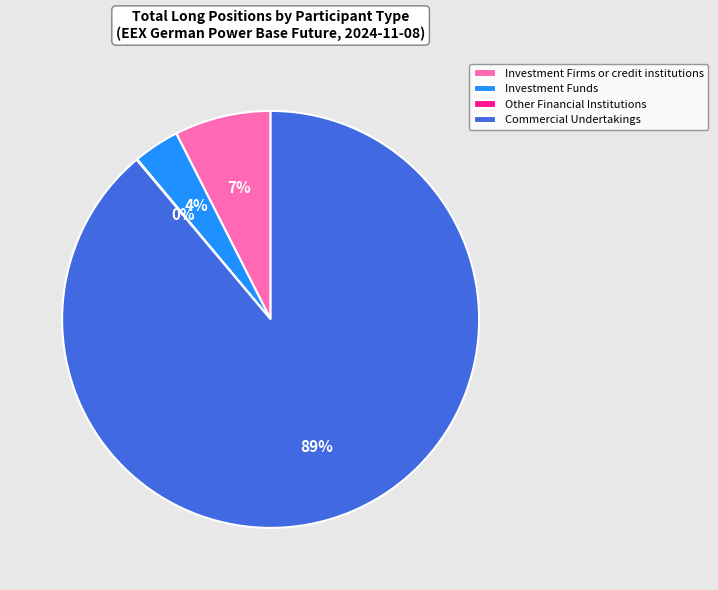

To the nearest percent, what portion does Investment Funds represent?

4%